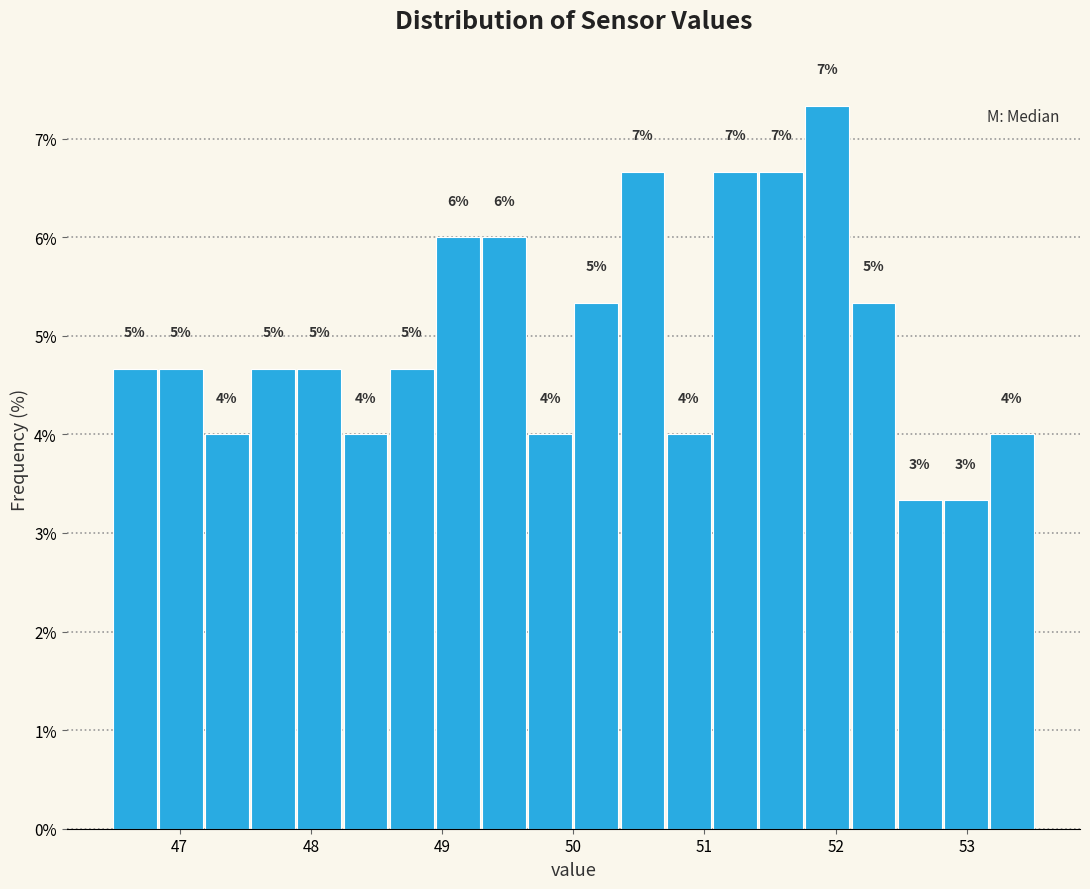

Around what value on the x-axis is the tallest bar? Give the approximate position of its centre, as read against the axis.

51.9